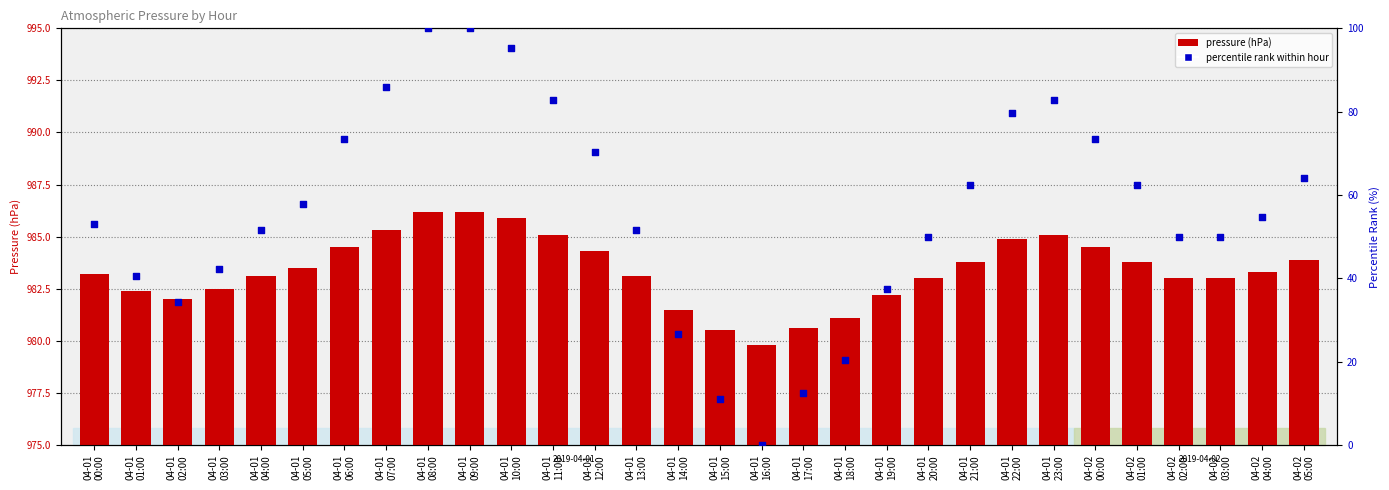

What are all the series names shown in the legend?

pressure (hPa), percentile rank within hour